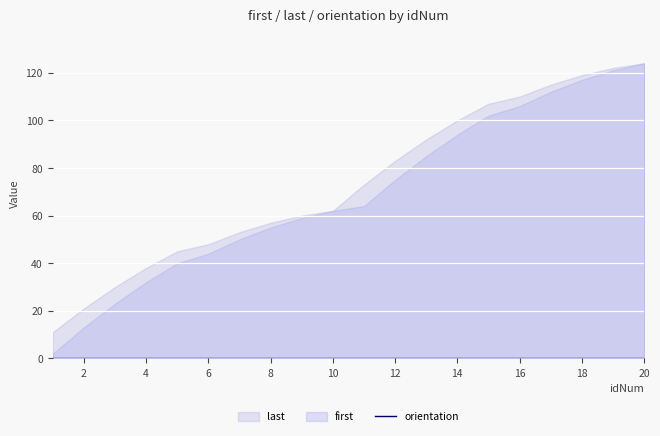

True or false: orientation and last cross at least once.

False